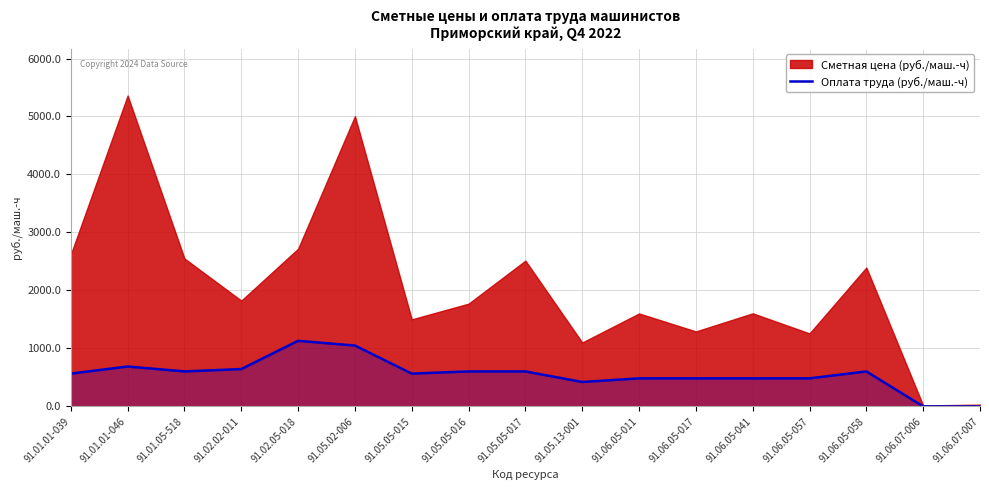

The chart shows a value of 644.2 at 91.02.02-011. True or false?

True